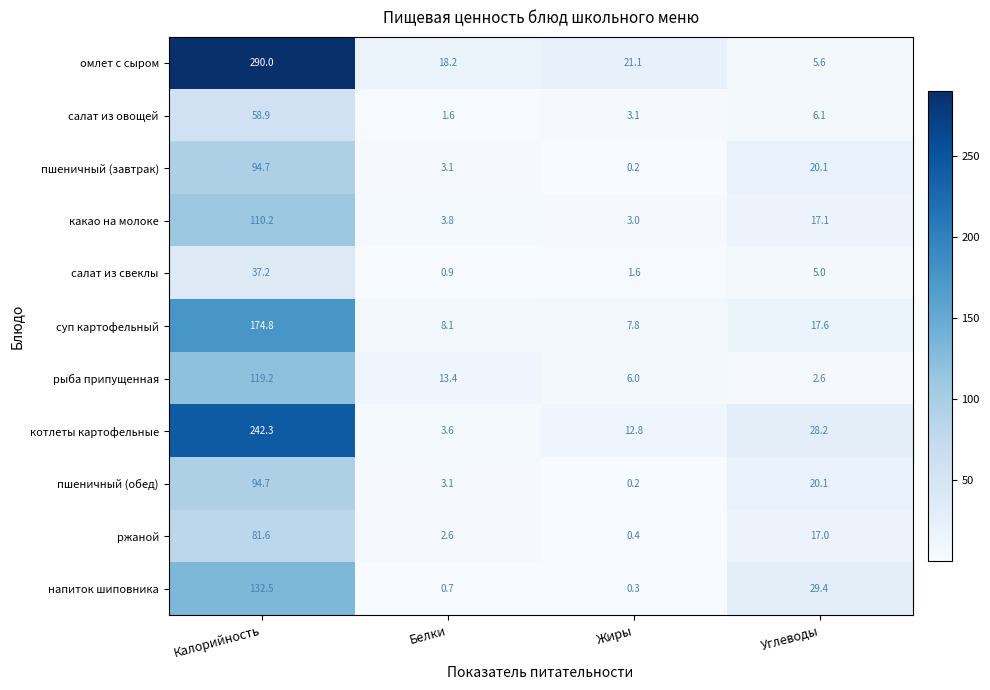

Which category has the lowest value across all series?

Жиры